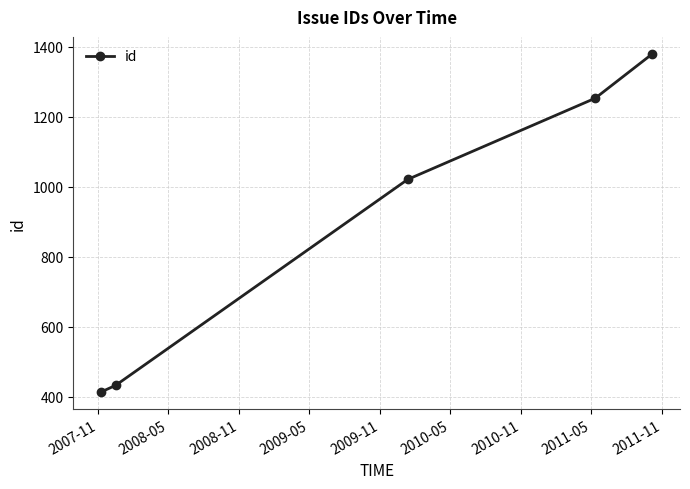

What is the difference between the maximum and second lowest values?

948